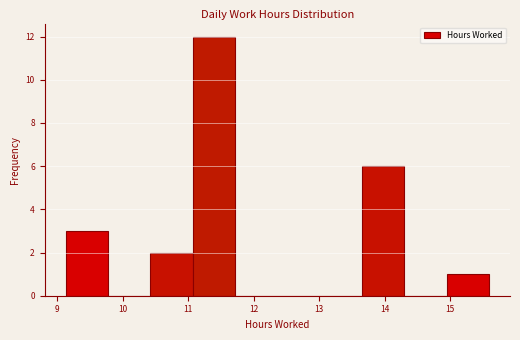

Reading left to right, transcribe this chart: for each bar, give the range it covers on the x-axis and its height. Neither the bar edges nor the heights are printed on the chart, so give them approximately, as read against the axes.

9.1 to 9.8: 3
9.8 to 10.4: 0
10.4 to 11.1: 2
11.1 to 11.7: 12
11.7 to 12.4: 0
12.4 to 13.0: 0
13.0 to 13.7: 0
13.7 to 14.3: 6
14.3 to 14.9: 0
14.9 to 15.6: 1